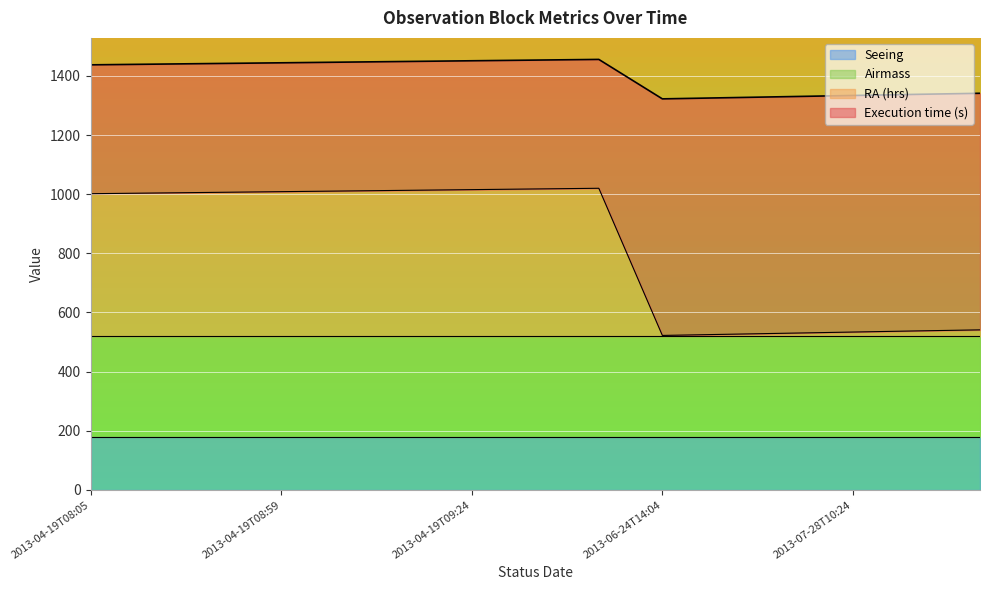

What is the difference between the maximum and second lowest values in the RA (hrs) series?

129.6